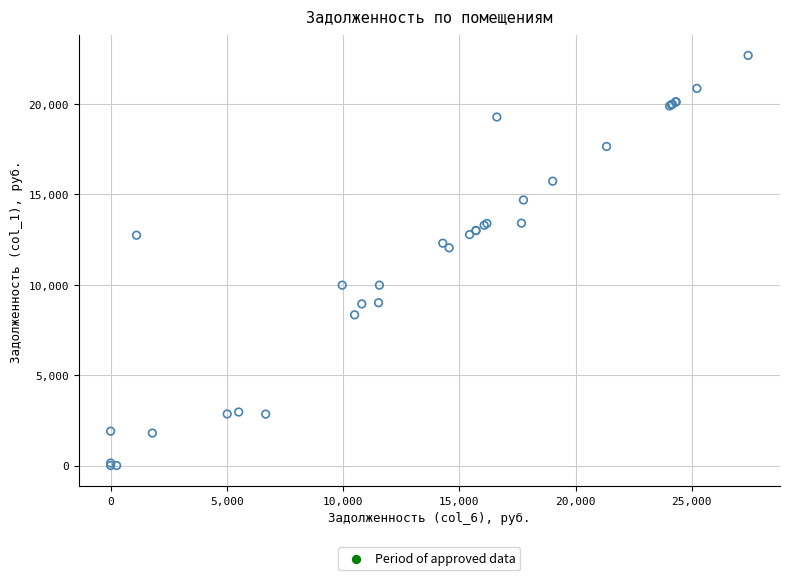

What Y value in the scatter plot is closest to 11336?

12038.4